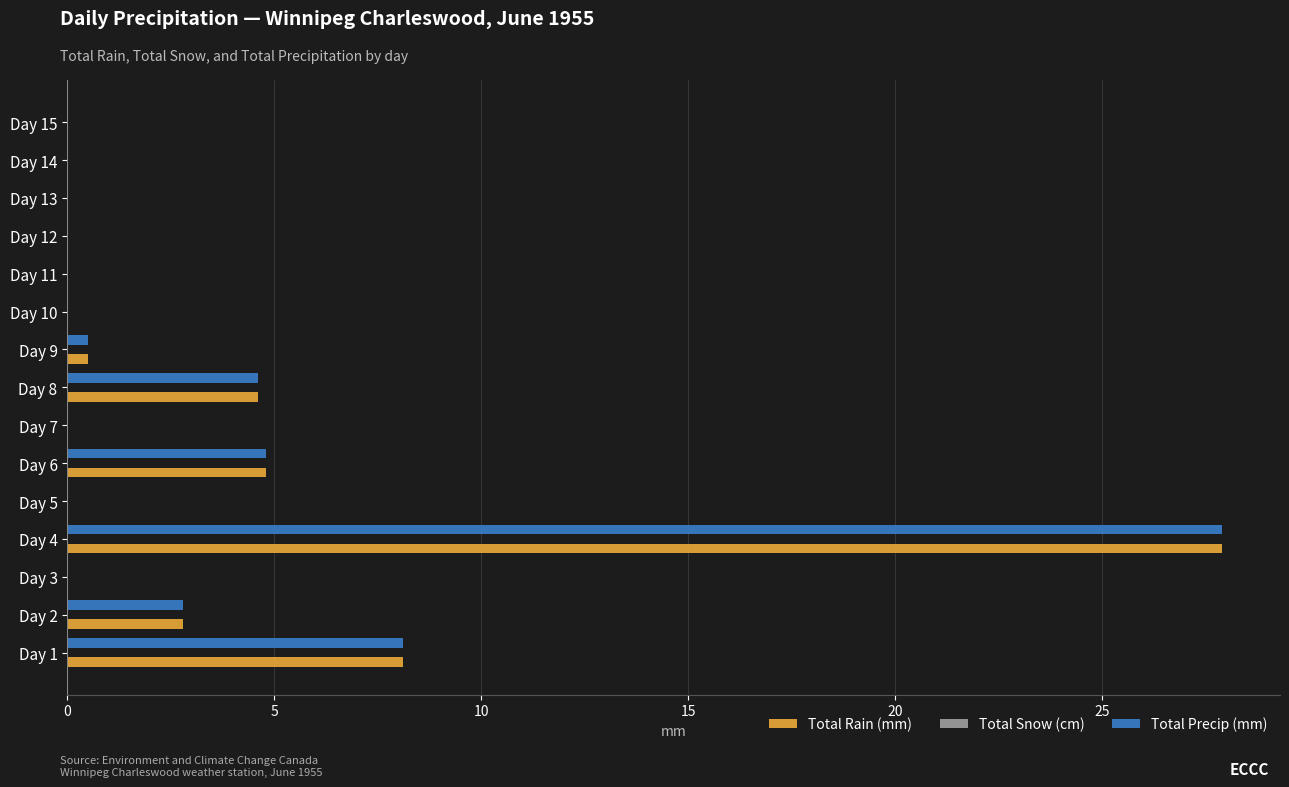

What is the sum of all Total Precip (mm) values?

48.7